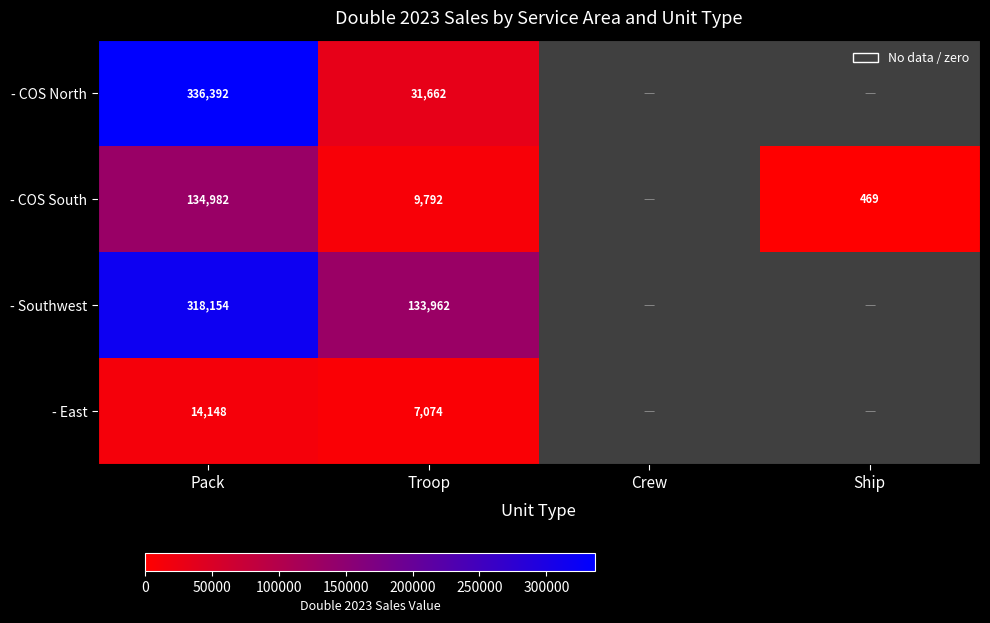

At which category is the sum across all series the highest?

Pack